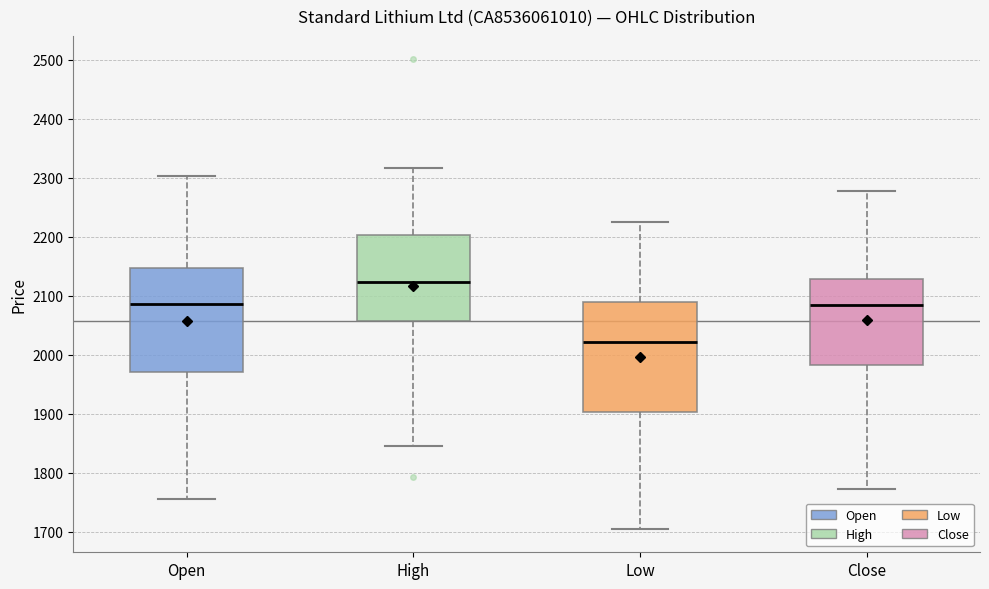

Reading left to right, transcribe this box plot: for each box, give where its median line is, the range the box spans, and where its two whiskers end, as read against the y-axis. The values are not printed on the chart, so give them approximately, as read against the axis.

Open: median 2090, box 1970 to 2150, whiskers 1760 to 2300
High: median 2120, box 2060 to 2200, whiskers 1850 to 2320
Low: median 2020, box 1900 to 2090, whiskers 1710 to 2230
Close: median 2090, box 1980 to 2130, whiskers 1770 to 2280